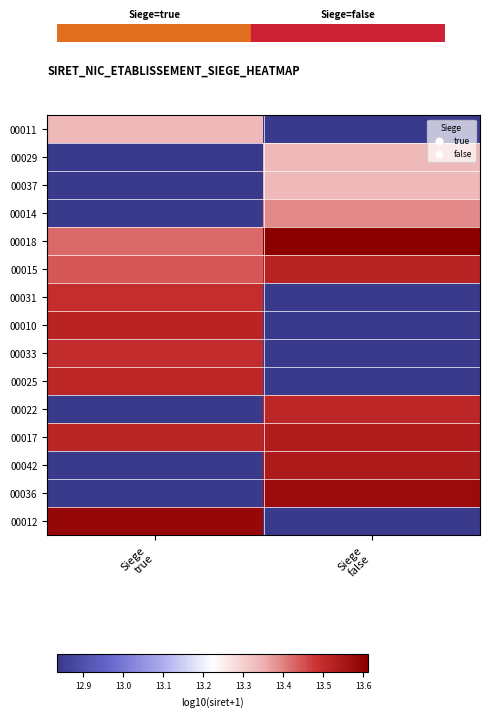

At how many categories does at least one series exceed 11?

2